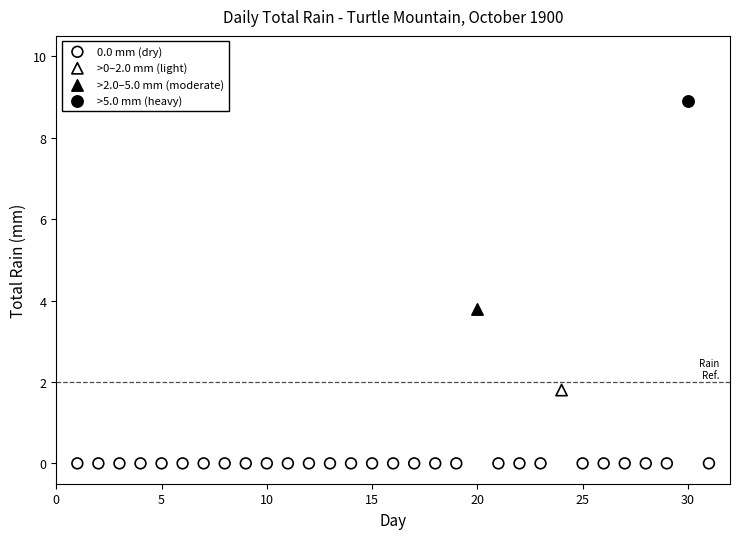

What are all the series names shown in the legend?

0.0 mm (dry), >0–2.0 mm (light), >2.0–5.0 mm (moderate), >5.0 mm (heavy)